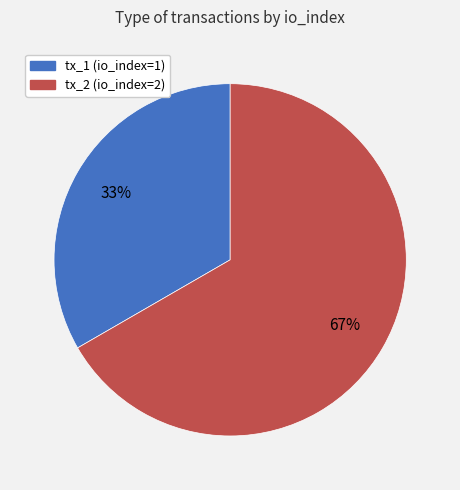

What is the smallest slice in the pie chart?

tx_1 (io_index=1)